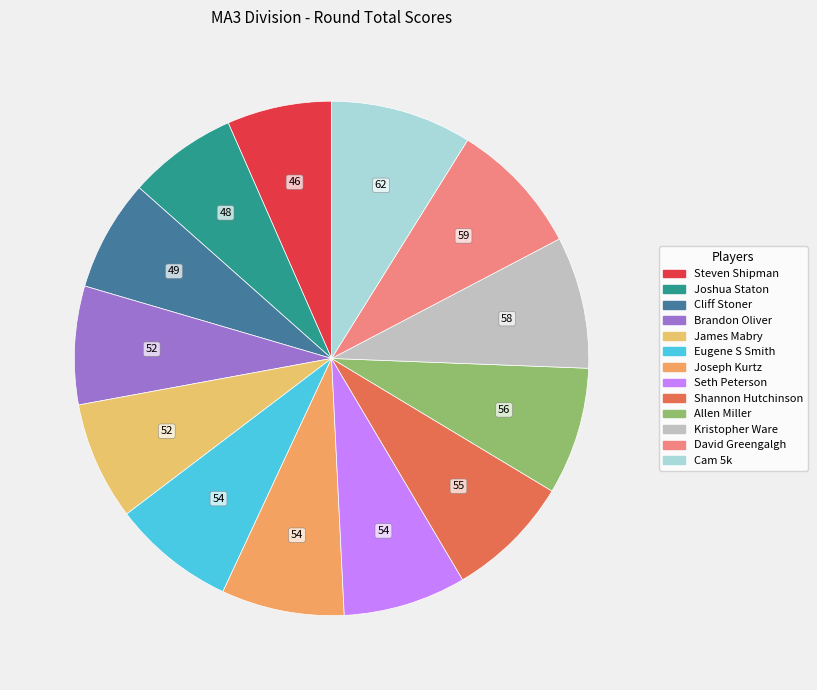

How many segments does this pie chart have?

13